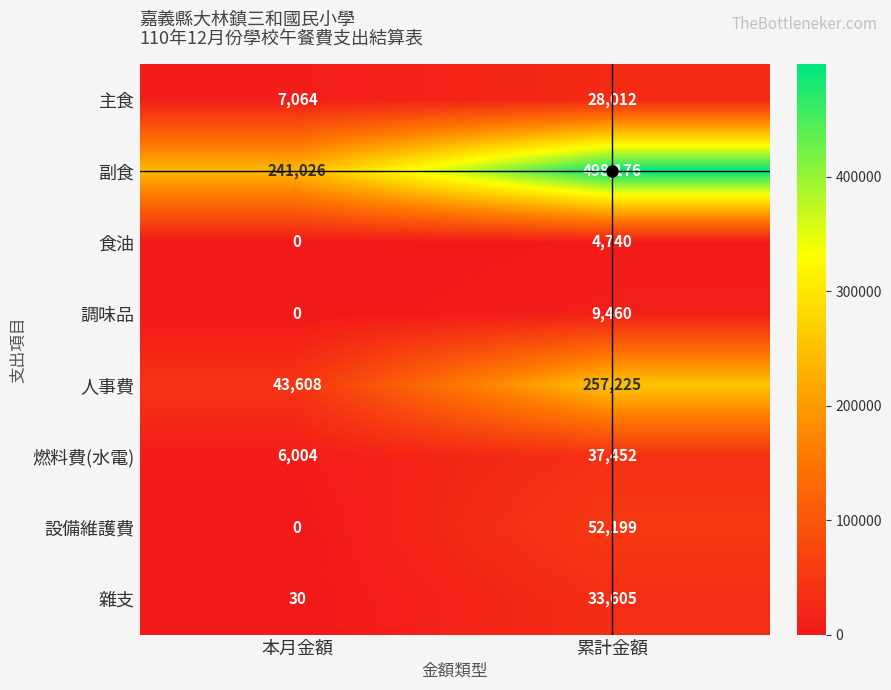

Where is 人事費 nearest to the value 150416?

本月金額